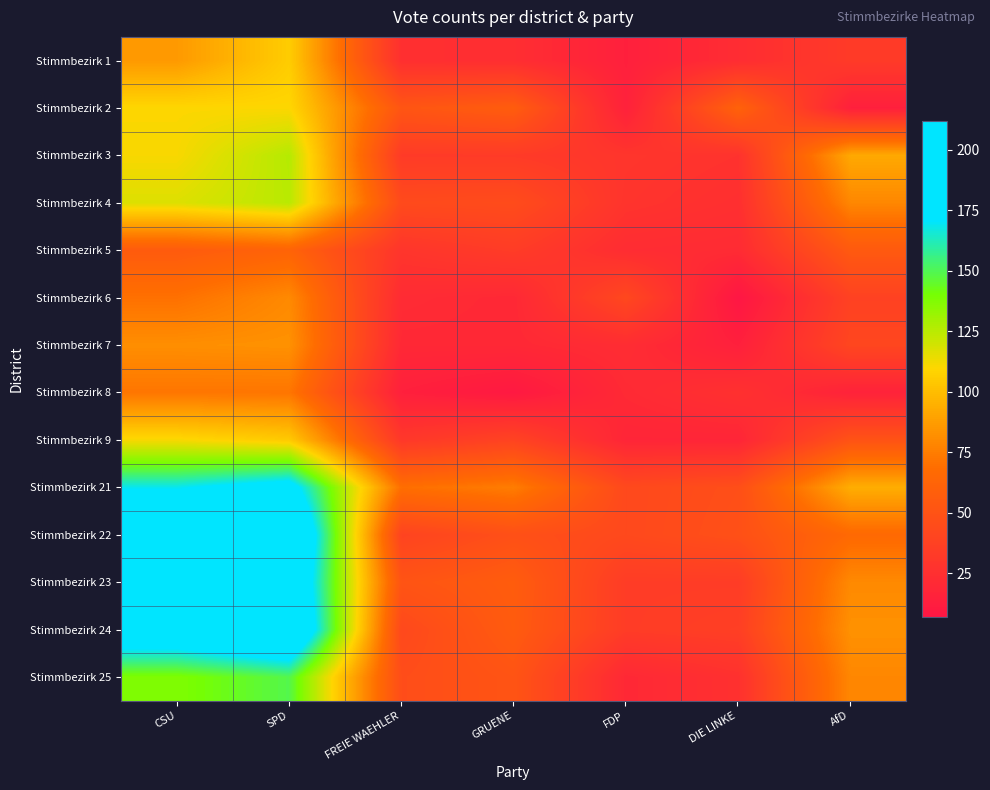

At CSU, list the series in order from smallest to largest.

Stimmbezirk 5, Stimmbezirk 6, Stimmbezirk 8, Stimmbezirk 7, Stimmbezirk 1, Stimmbezirk 2, Stimmbezirk 3, Stimmbezirk 9, Stimmbezirk 4, Stimmbezirk 25, Stimmbezirk 21, Stimmbezirk 23, Stimmbezirk 24, Stimmbezirk 22